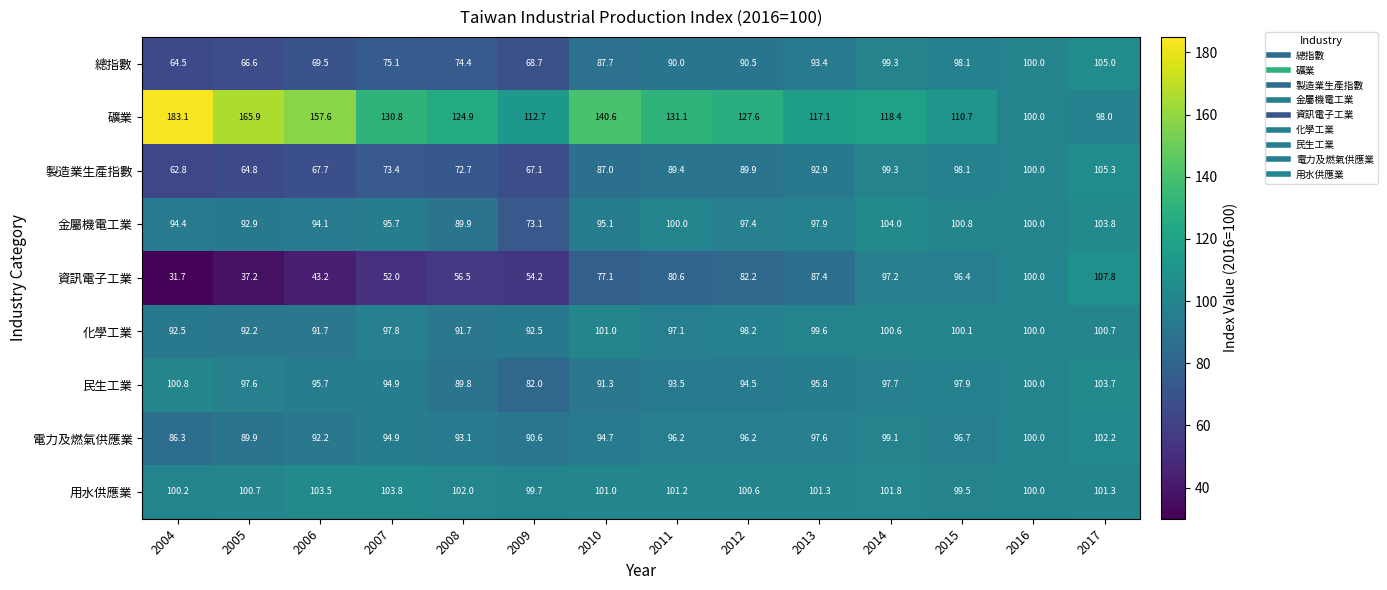

At how many categories does at least one series exceed 119?

8